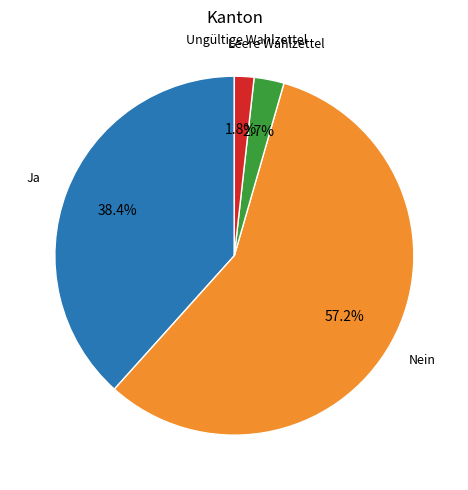

Which has a higher value, Ja or Ungültige Wahlzettel?

Ja